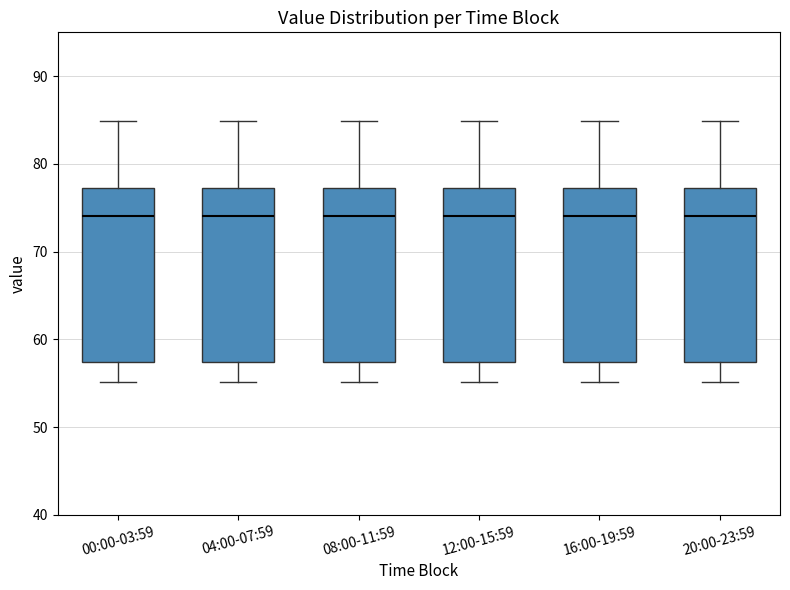

Reading left to right, transcribe this box plot: for each box, give where its median line is, the range the box spans, and where its two whiskers end, as read against the y-axis. The values are not printed on the chart, so give them approximately, as read against the axis.

00:00-03:59: median 74, box 57 to 77, whiskers 55 to 85
04:00-07:59: median 74, box 57 to 77, whiskers 55 to 85
08:00-11:59: median 74, box 57 to 77, whiskers 55 to 85
12:00-15:59: median 74, box 57 to 77, whiskers 55 to 85
16:00-19:59: median 74, box 57 to 77, whiskers 55 to 85
20:00-23:59: median 74, box 57 to 77, whiskers 55 to 85